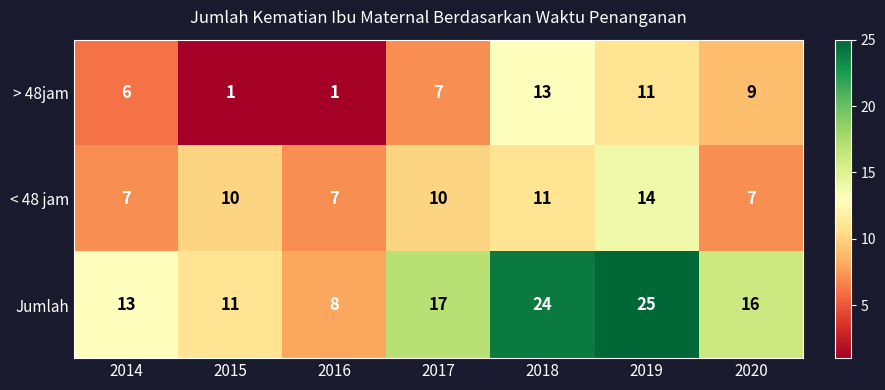

Which series has the widest spread of values?

Jumlah